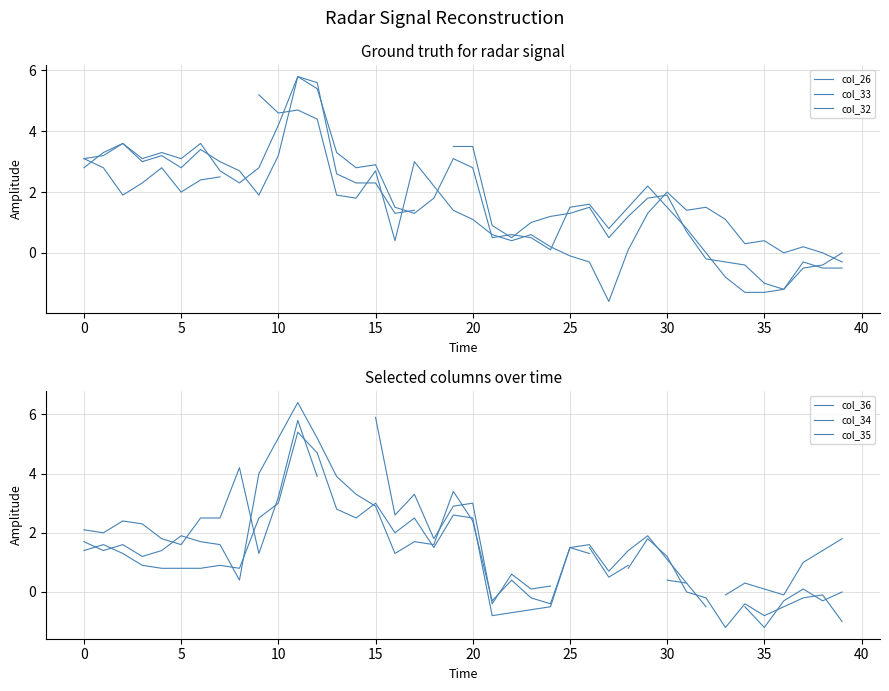

Which series has the largest total across all categories?

col_33